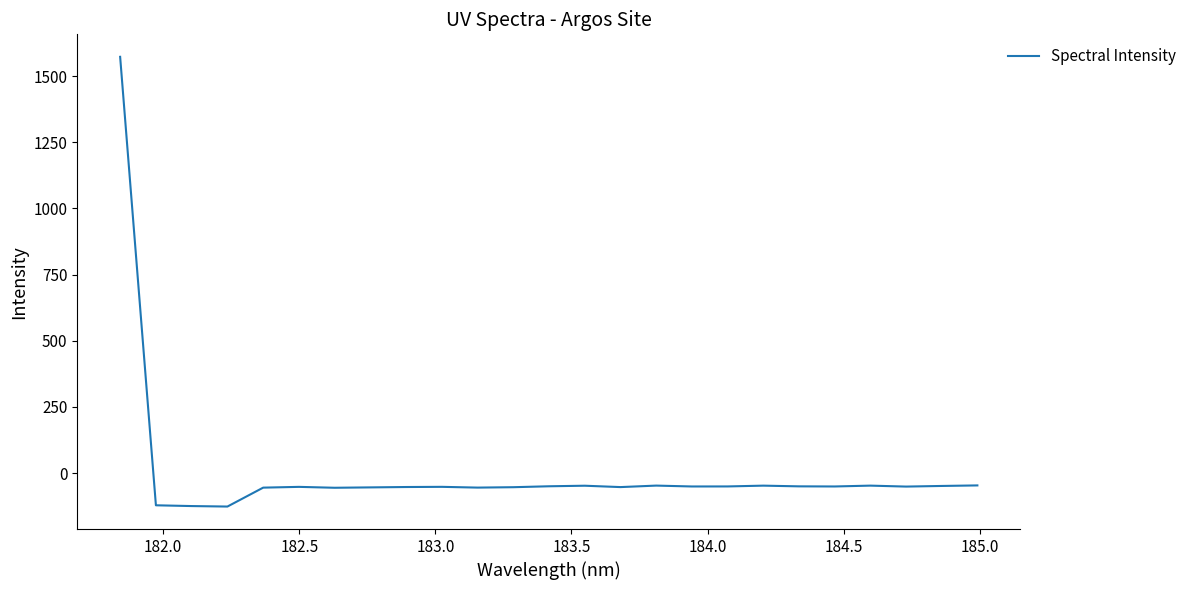

Does the chart display data point markers on the line(s)?

No